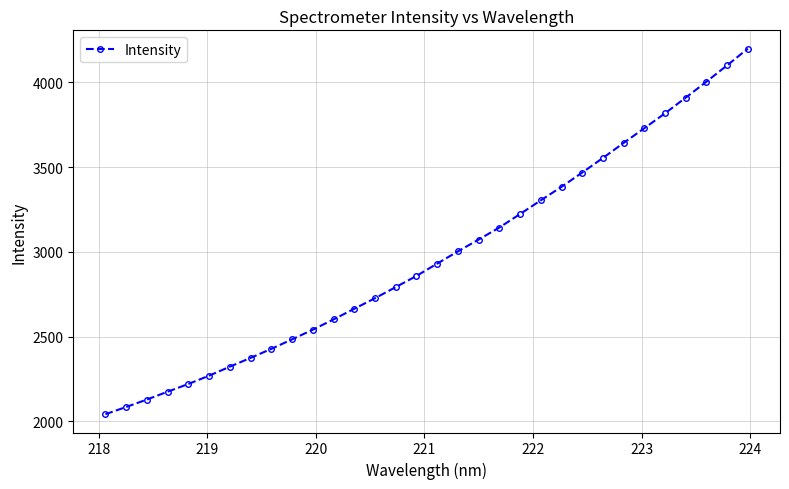

What is the value of the 11th point from the left?

2541.1